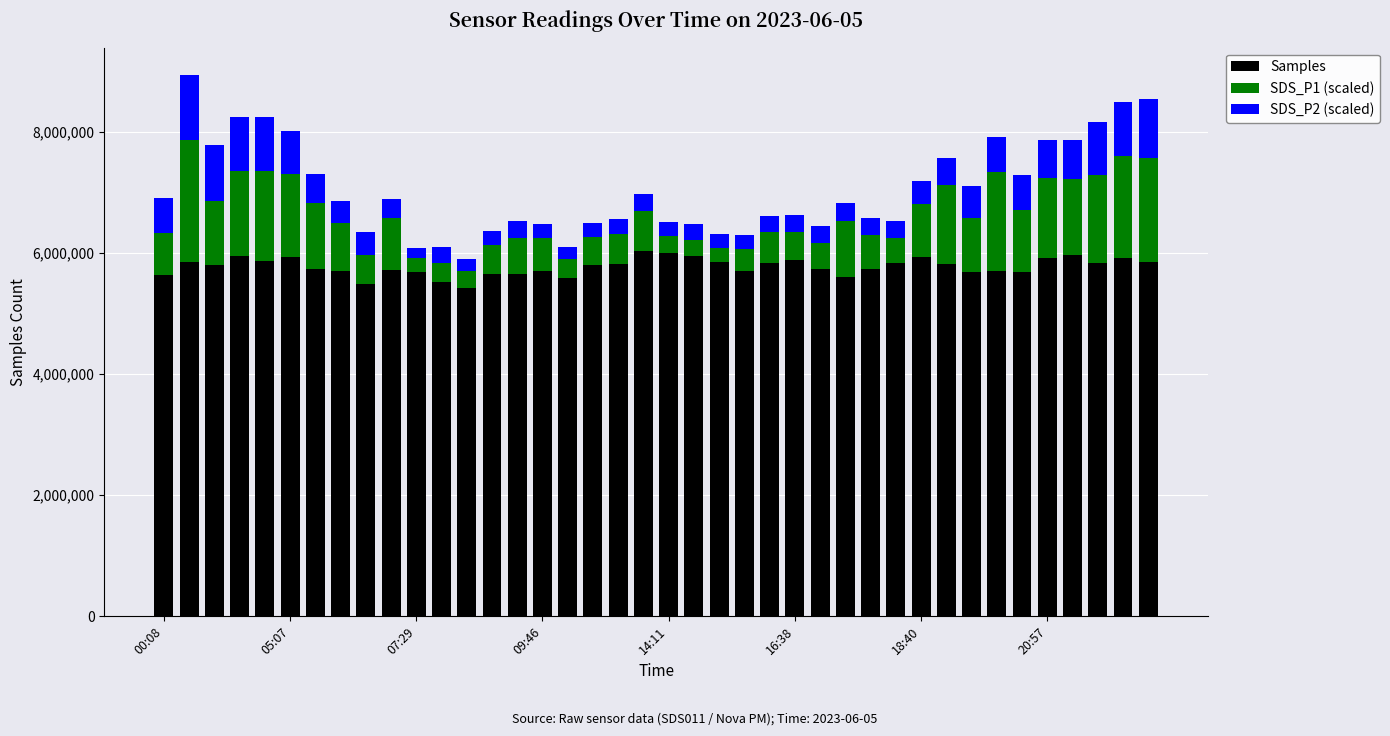

What is the minimum value for Samples?

5422457.0